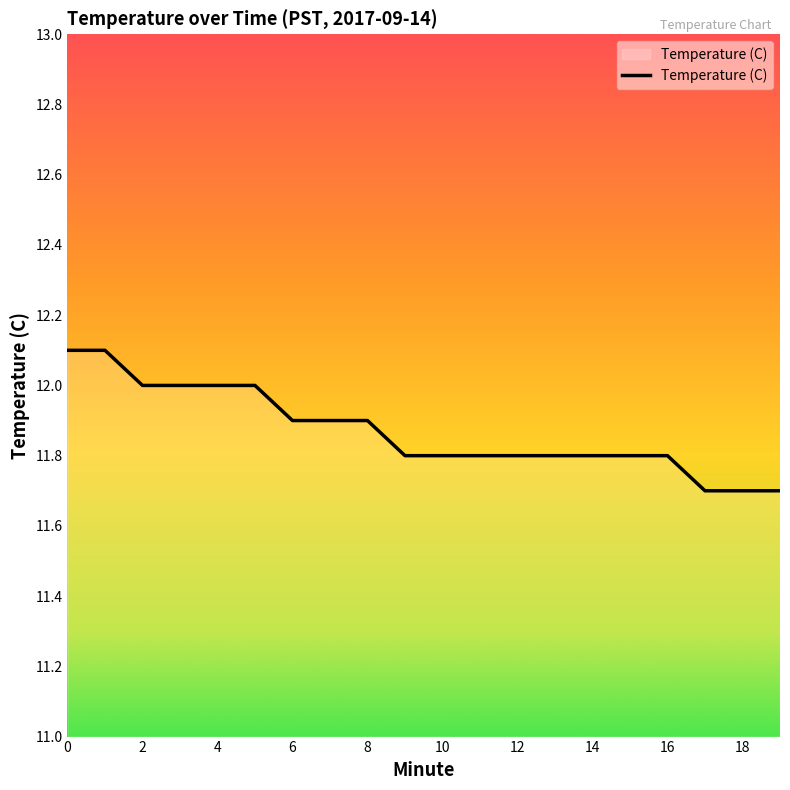

Reading left to right, what are all the values shown in this chart?

12.1	12.1	12.0	12.0	12.0	12.0	11.9	11.9	11.9	11.8	11.8	11.8	11.8	11.8	11.8	11.8	11.8	11.7	11.7	11.7